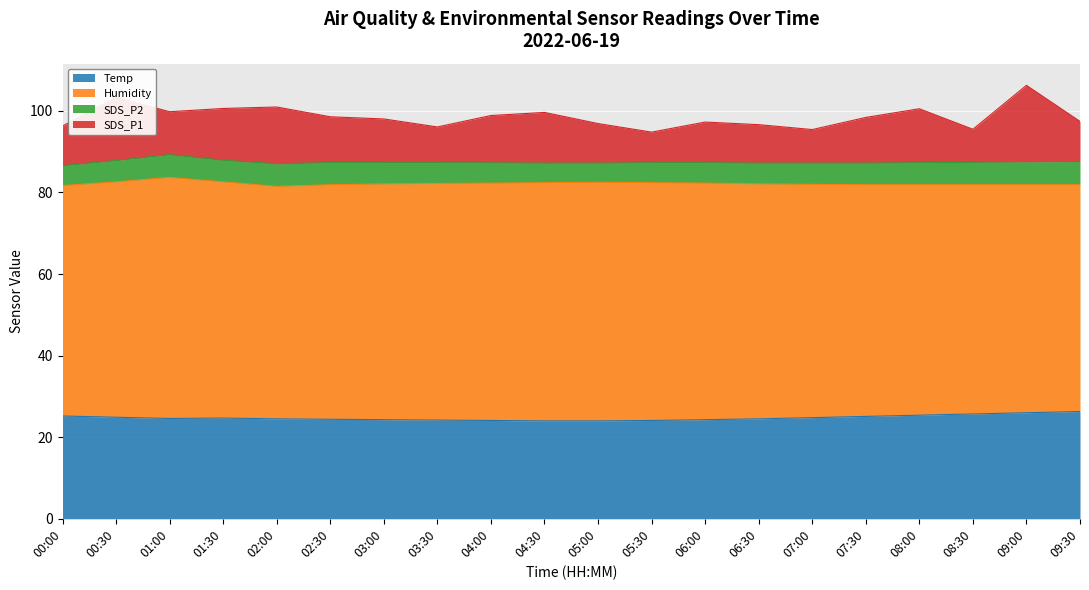

At which label does SDS_P1 reach its peak?

09:00